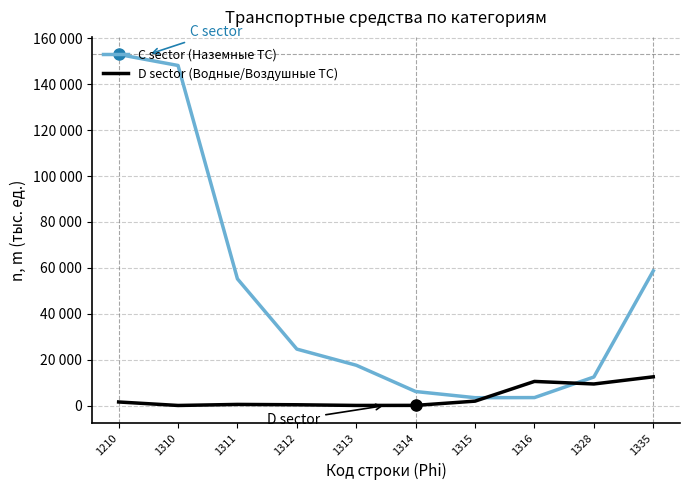

What is the approximate value of C sector (Наземные ТС) at 1311, to the nearest 10?

55210